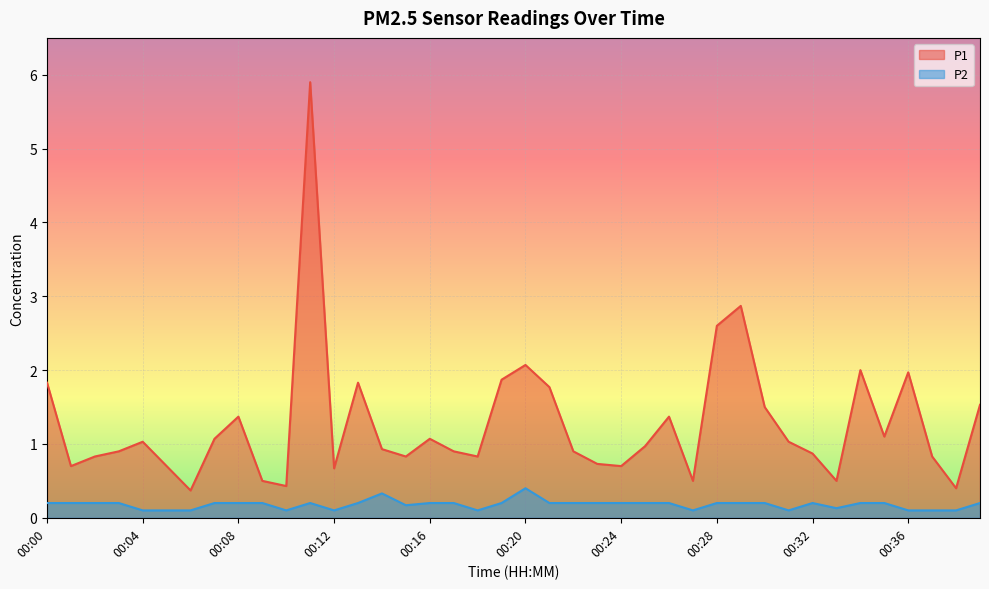

True or false: P1 and P2 intersect in this chart.

False